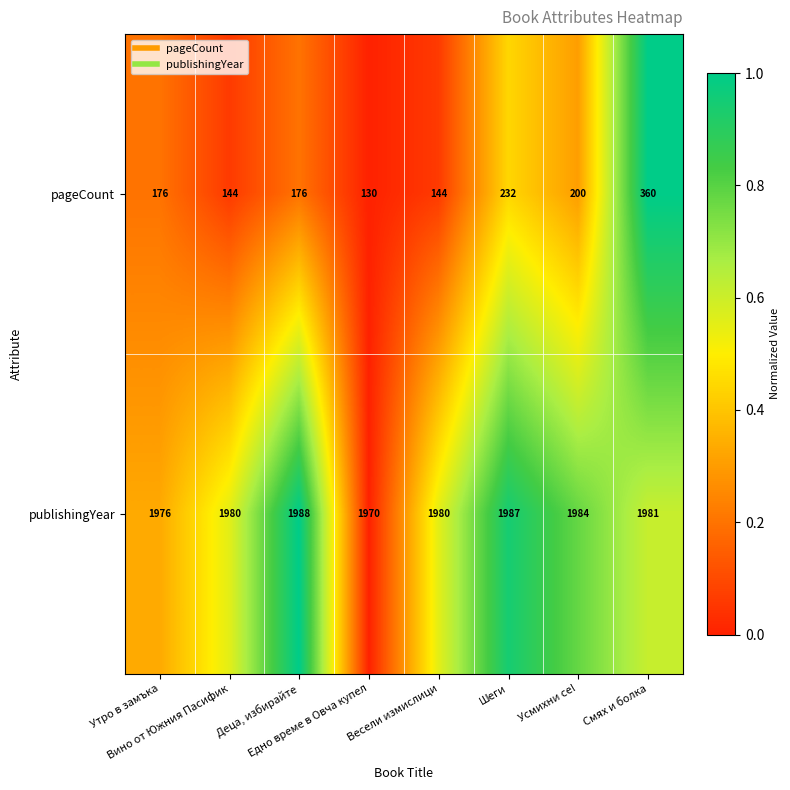

What is the maximum value shown in the chart?

1988